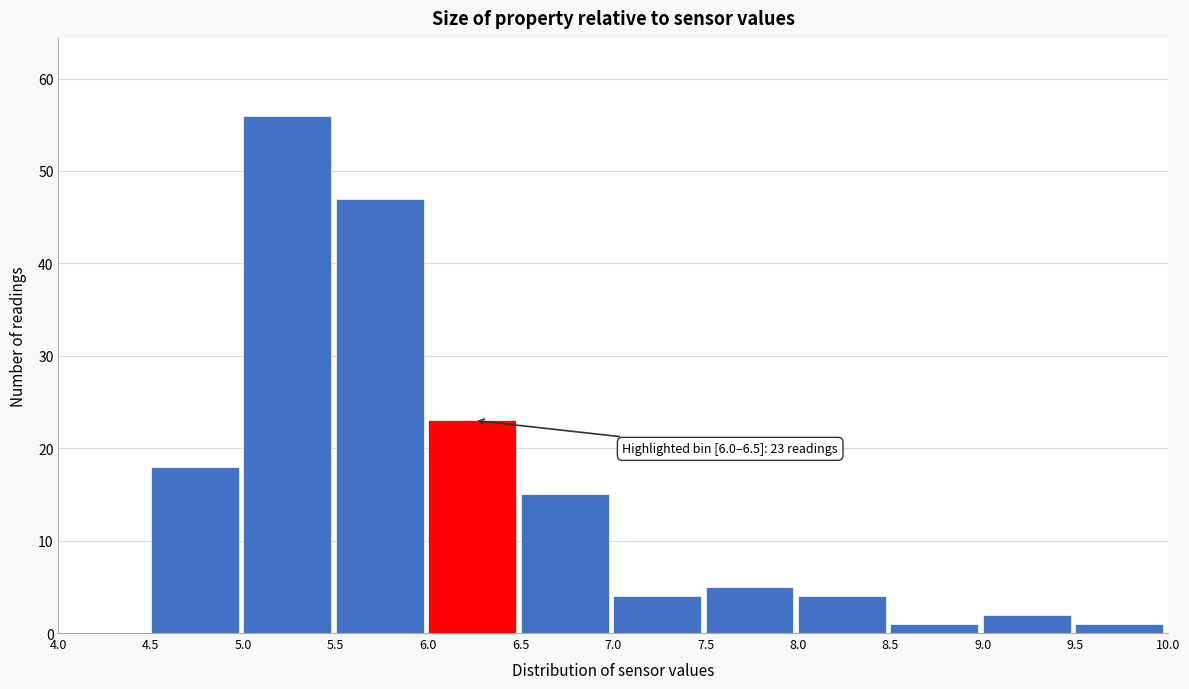

Which range on the x-axis has the tallest bar?

5.0 to 5.5